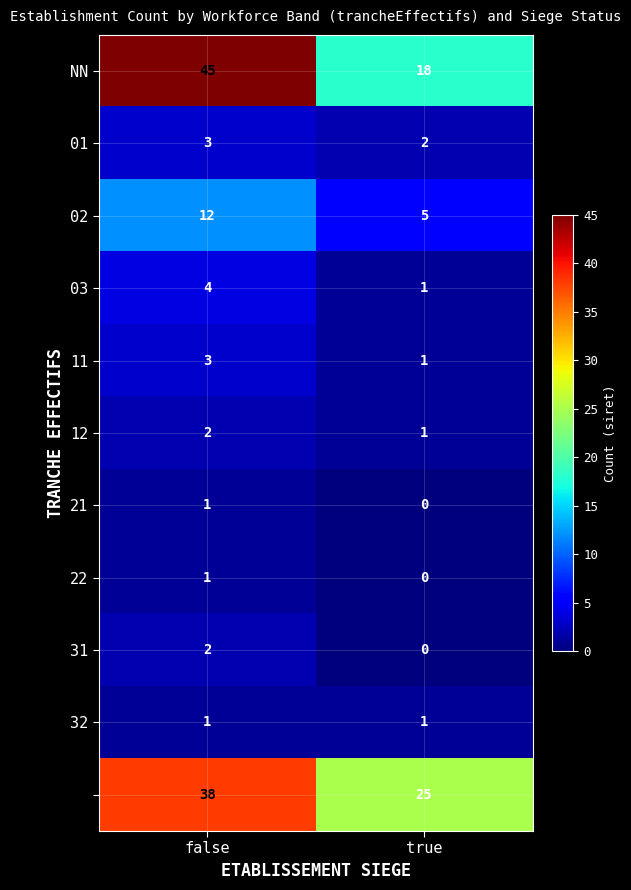

What is the spread (max minus min) of values at false?

44